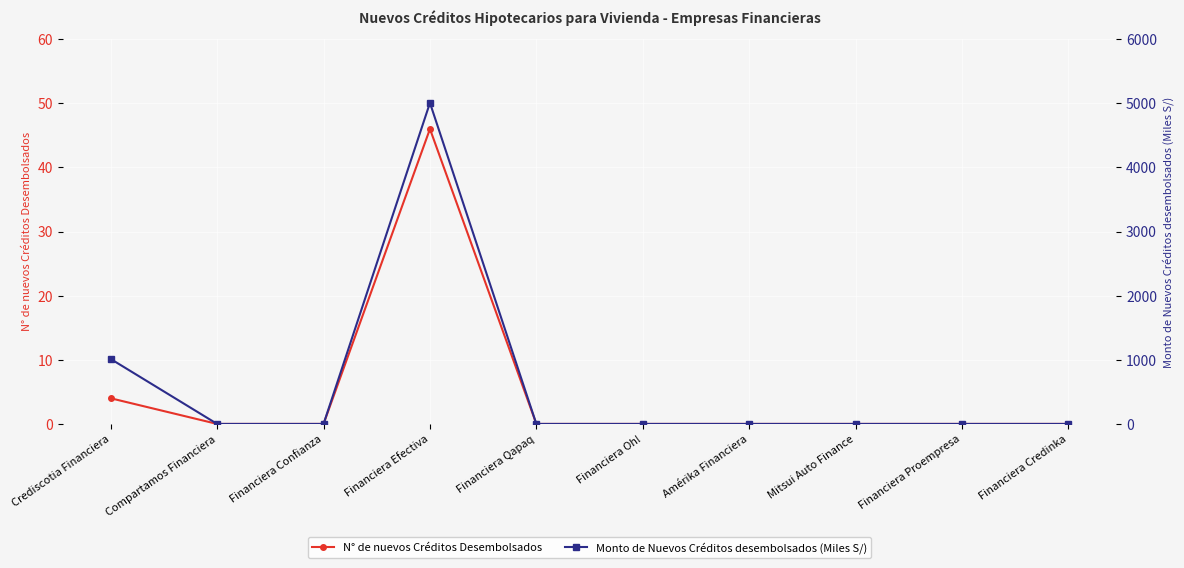

True or false: Monto de Nuevos Créditos desembolsados (Miles S/) has more than 2 interior local peaks.

False